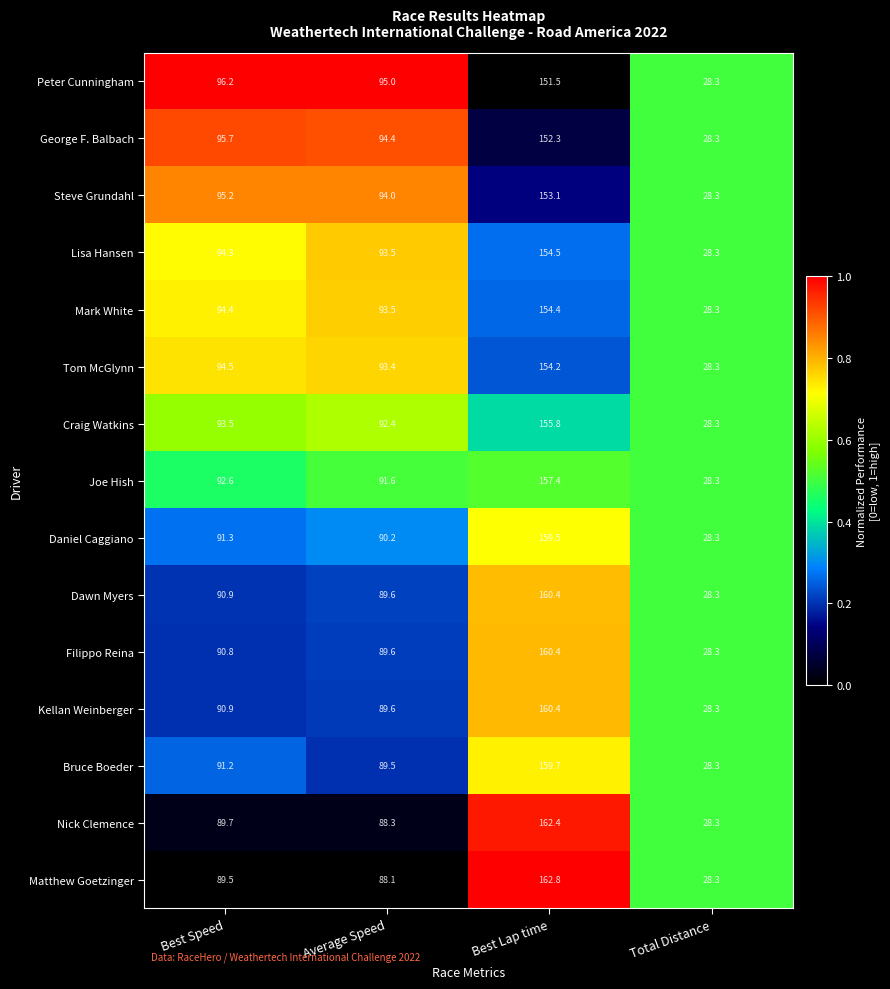

Is it true that Matthew Goetzinger equals 28.3 at Total Distance?

True